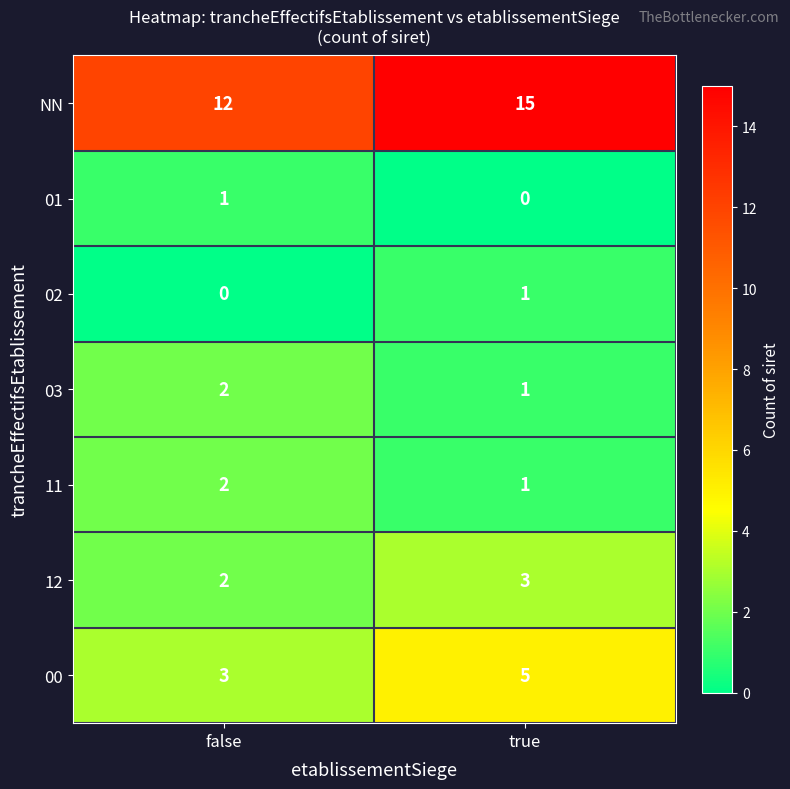

The 03 series shows 3 at false. True or false?

False